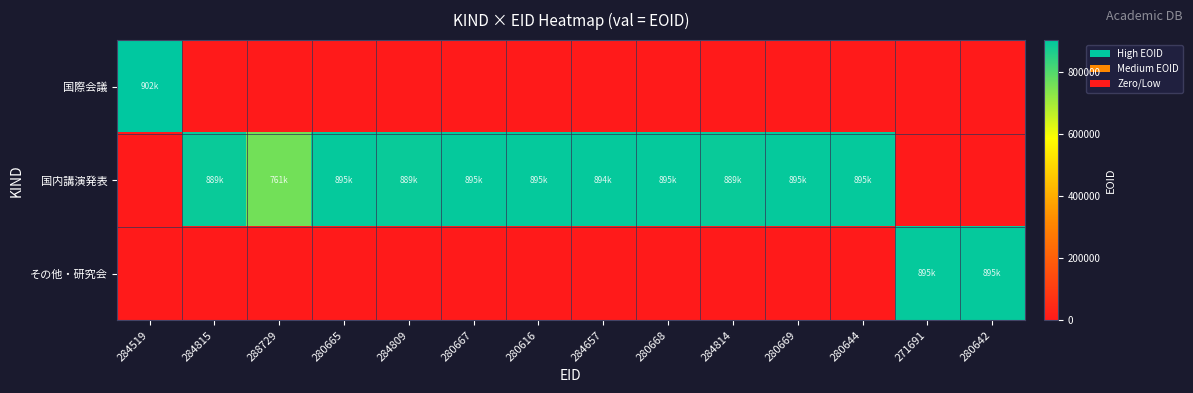

At how many categories does at least one series exceed 141903?

14